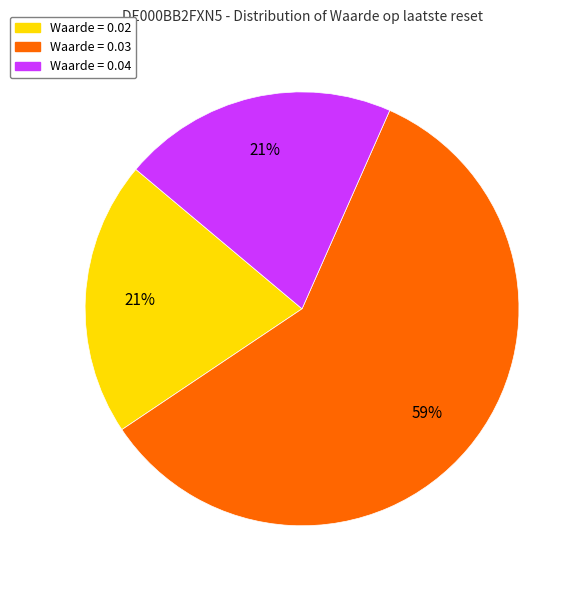

To the nearest percent, what is the average slice percentage?

33%